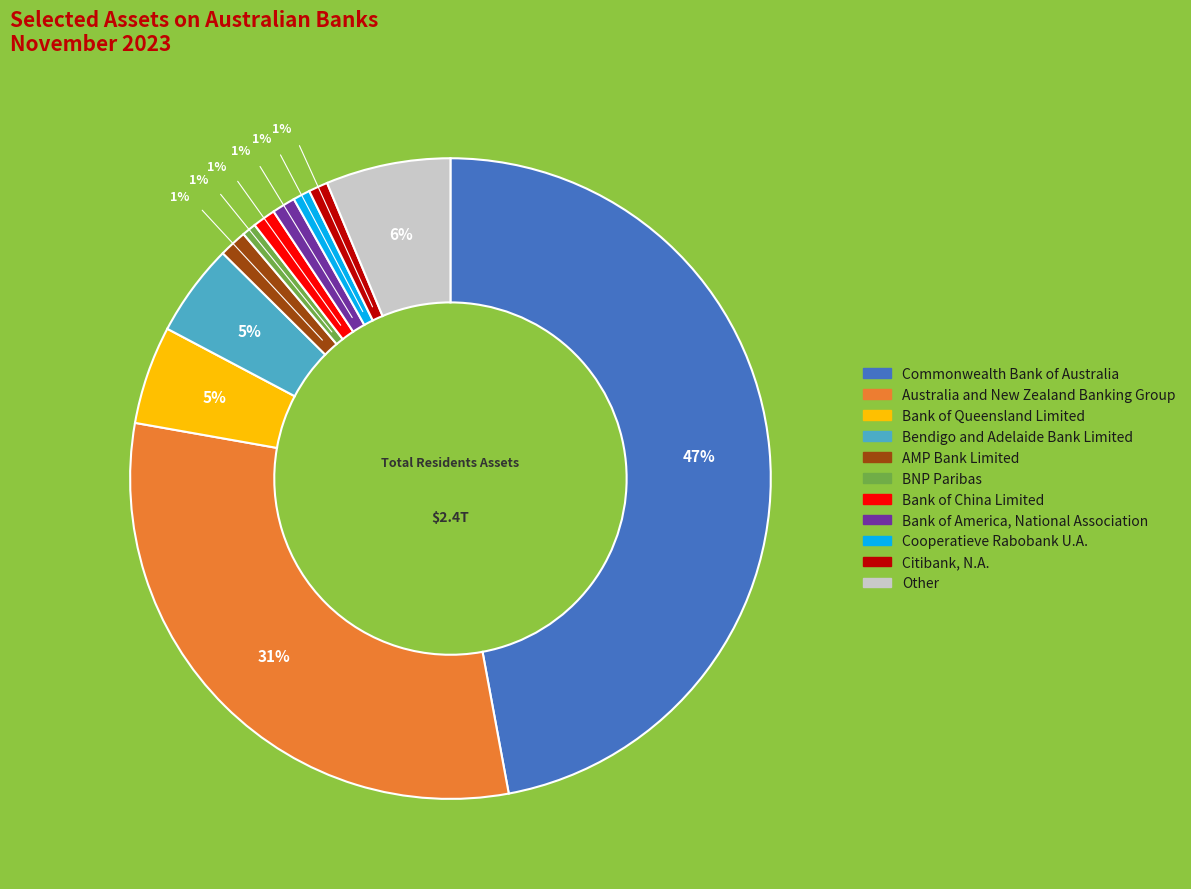

Is there a majority slice in this chart?

No